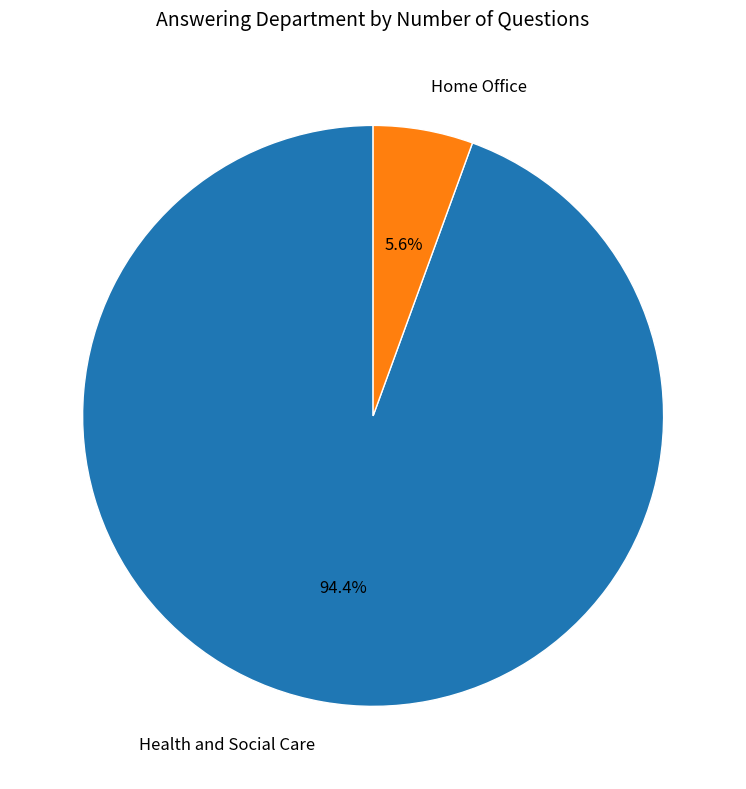

To the nearest percent, what is the difference between the largest and smallest slice percentages?

89%